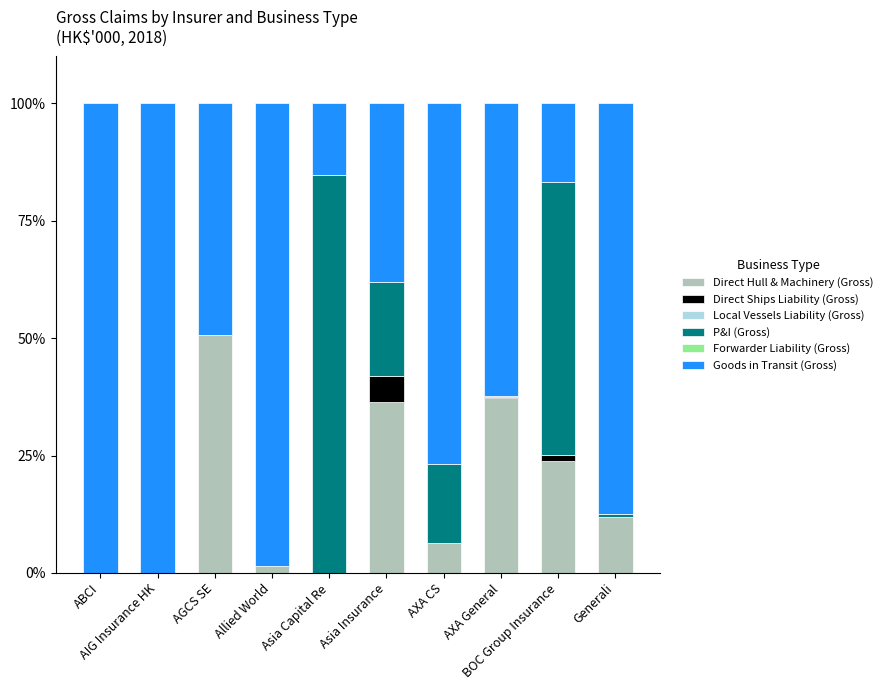

What is the highest value of the Direct Hull & Machinery (Gross) series?

50.7